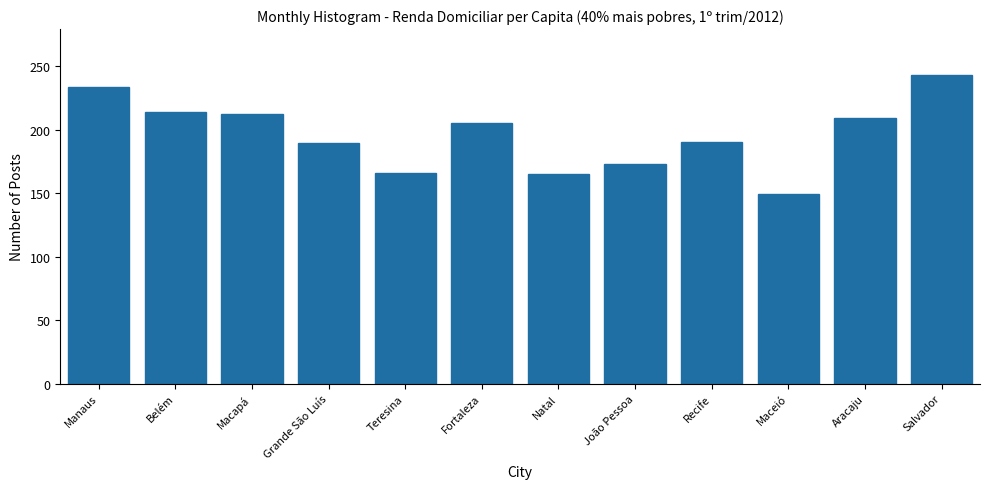

The chart shows a value of 165.3 at Natal. True or false?

True